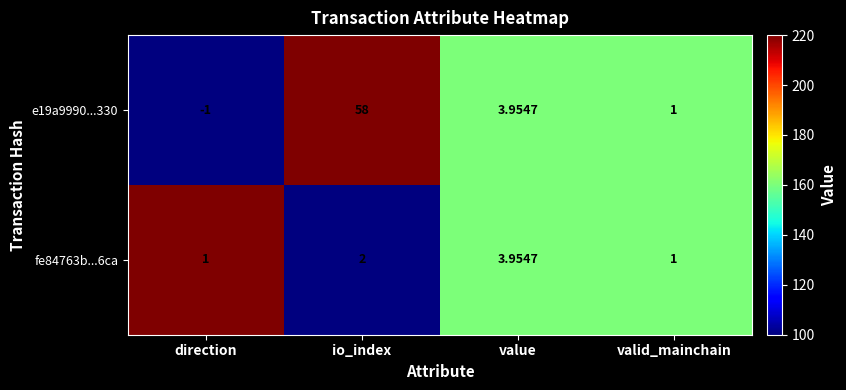

How many series are shown in this chart?

2